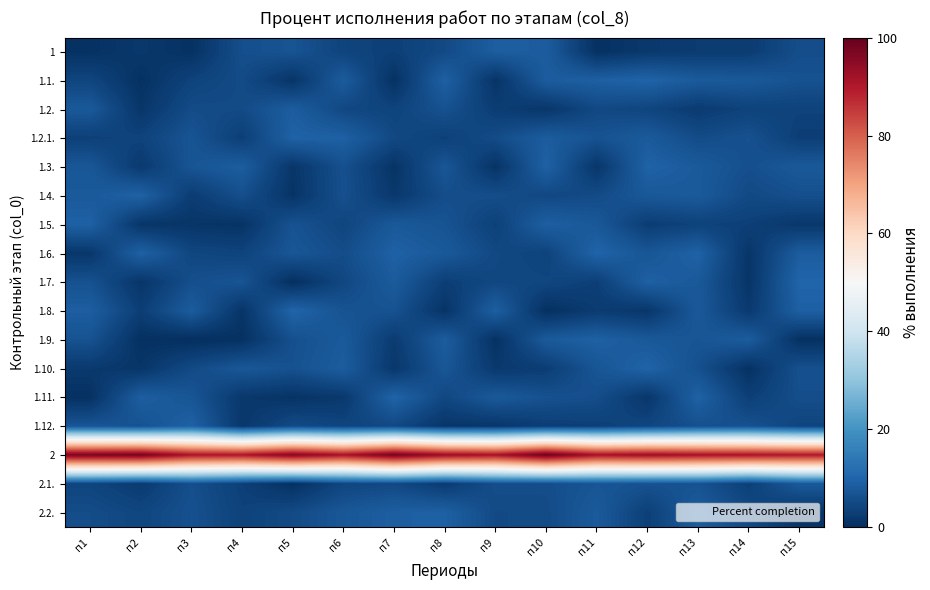

What is the difference between the highest and lowest values at п2?

97.8